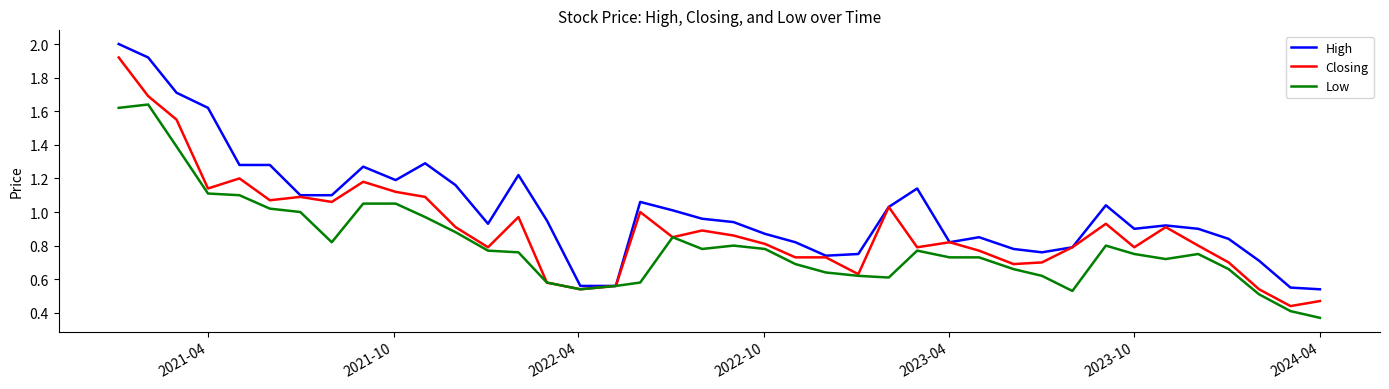

List the series in order of their overall mean, lowest first.

Low, Closing, High